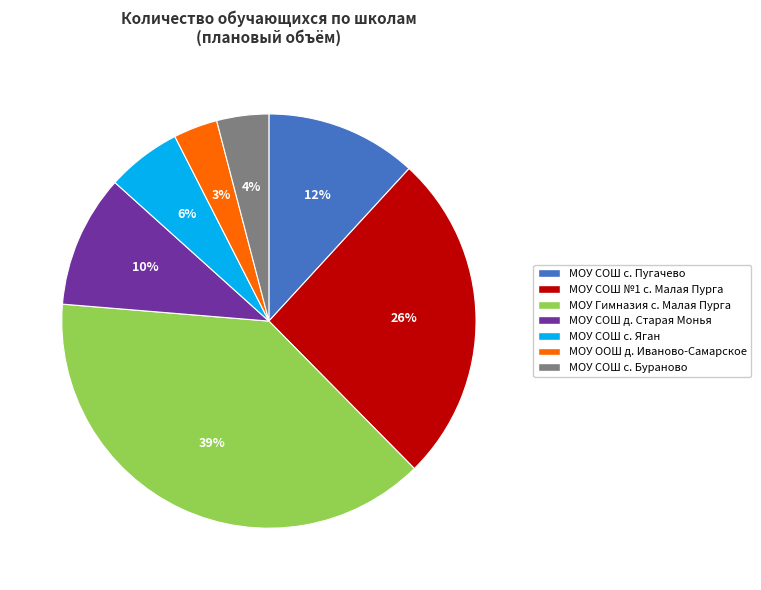

Which has a higher value, МОУ Гимназия с. Малая Пурга or МОУ СОШ с. Бураново?

МОУ Гимназия с. Малая Пурга